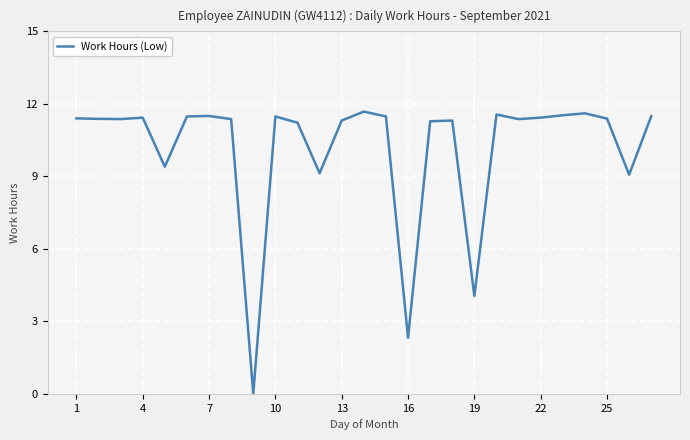

What is the difference between the maximum and minimum values?

11.7